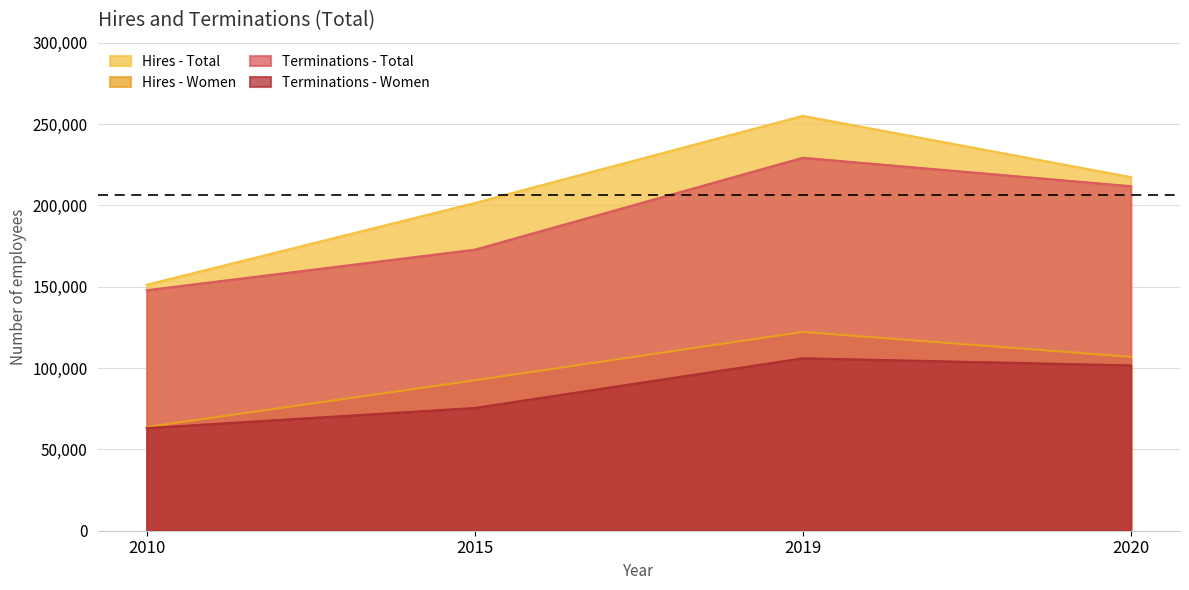

Reading right to left, list all the values displayed in this chart.

Hires - Total: 2020=217358	2019=255027	2015=201454	2010=151210
Hires - Women: 2020=106880	2019=122200	2015=92443	2010=63728
Terminations - Total: 2020=211778	2019=229258	2015=172743	2010=147816
Terminations - Women: 2020=101626	2019=106003	2015=75457	2010=63077